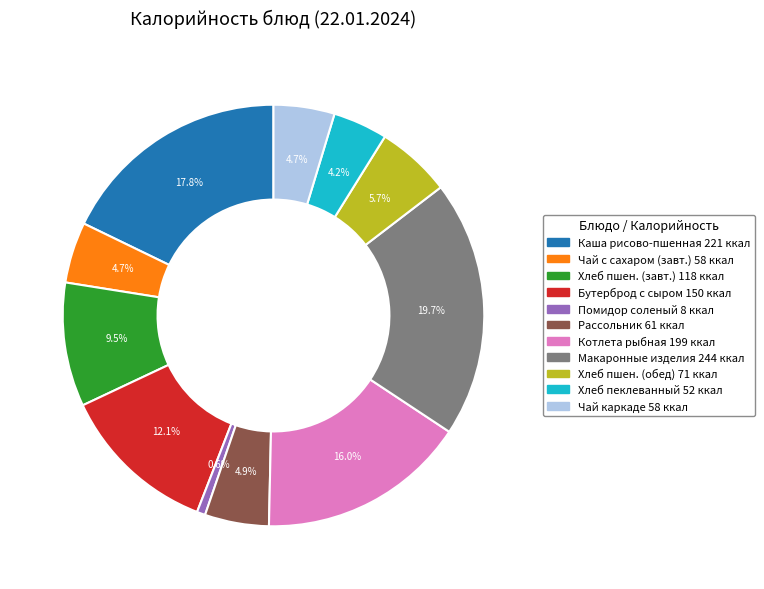

Does any single category account for the majority?

No